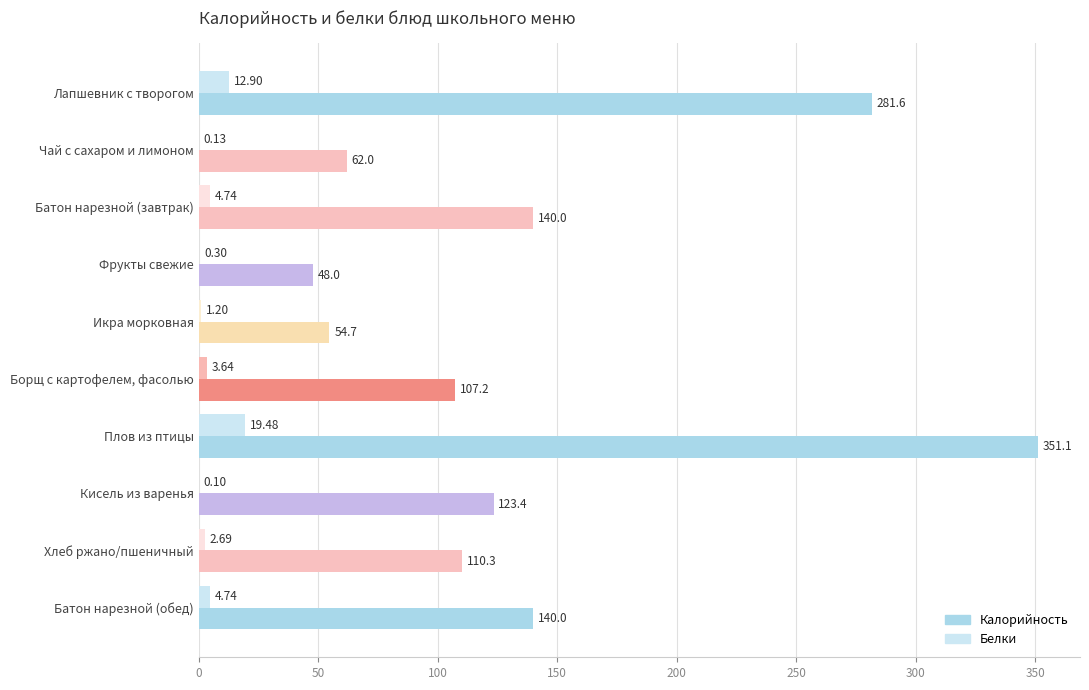

What is the sum of the Калорийность values at Плов из птицы and Батон нарезной (обед)?

491.1